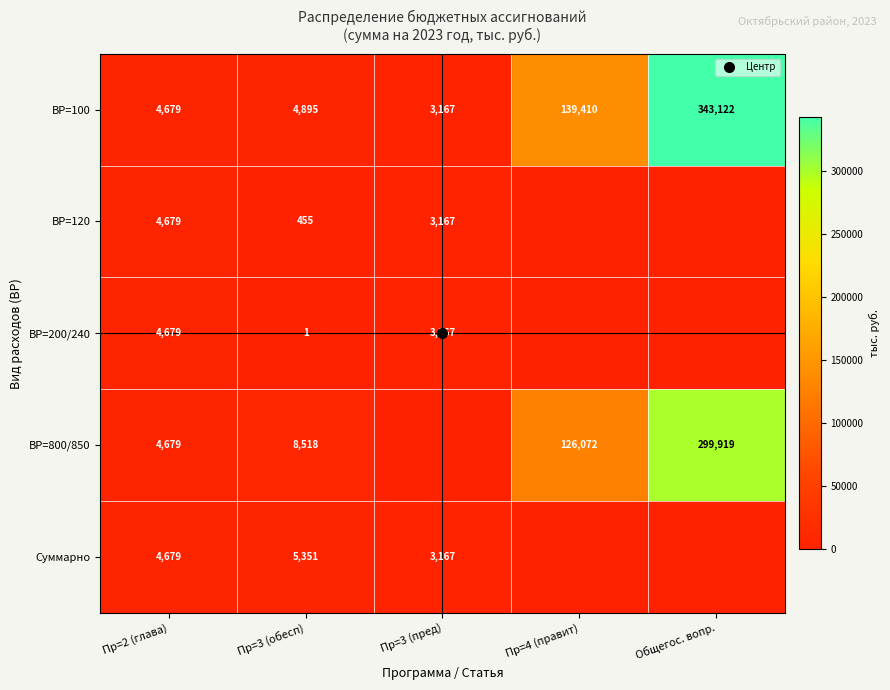

Rank the series by their maximum value, from lowest to highest.

ВР=120, ВР=200/240, Суммарно, ВР=800/850, ВР=100